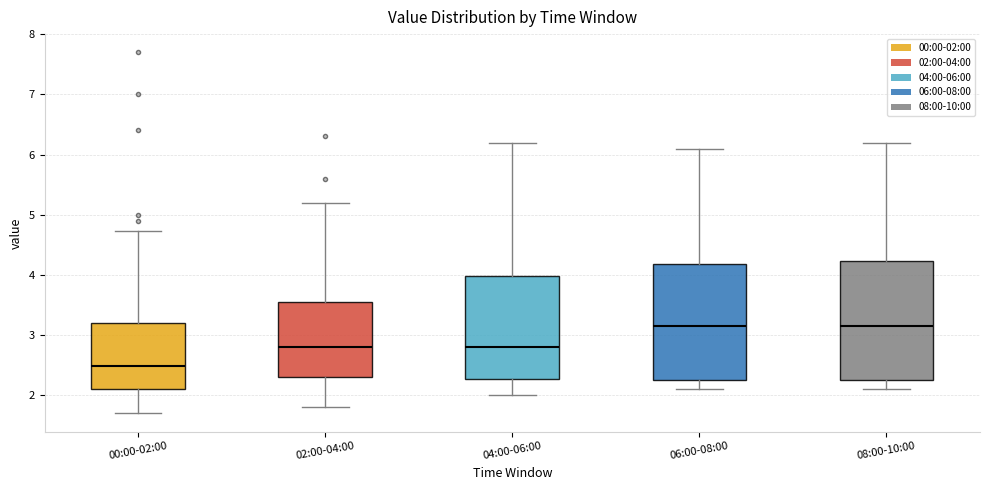

Where does the median line of the box for 02:00-04:00 sit on the y-axis? The values are not printed on the chart, so give them approximately, as read against the axis.

2.8